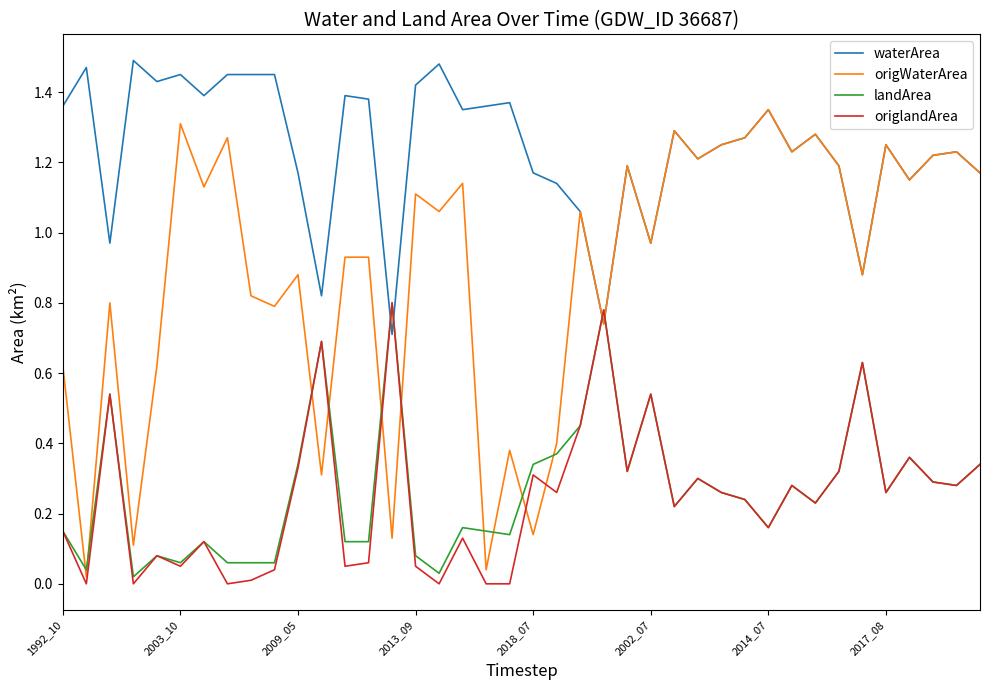

Does the chart display data point markers on the line(s)?

No